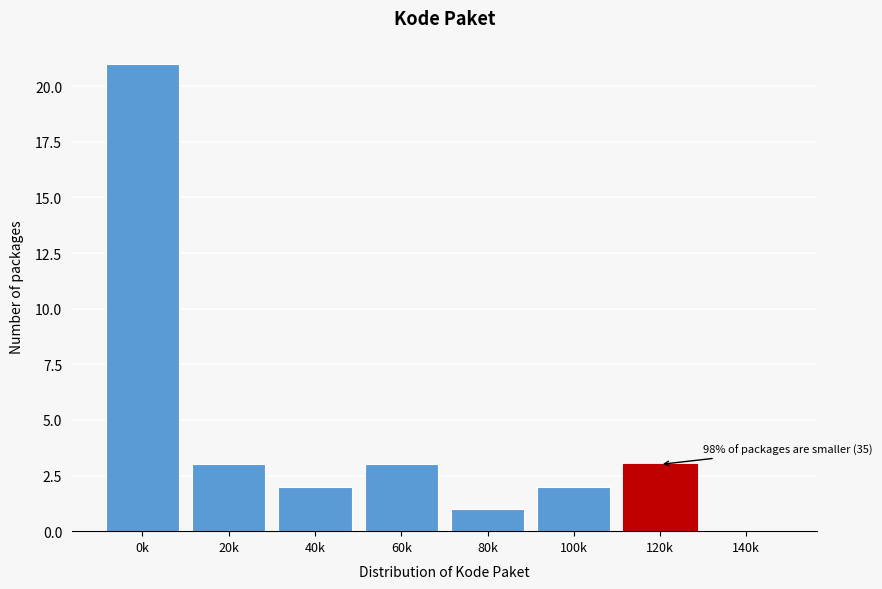

Reading left to right, list all the values displayed in this chart.

0k=21	20k=3	40k=2	60k=3	80k=1	100k=2	120k=3	140k=0